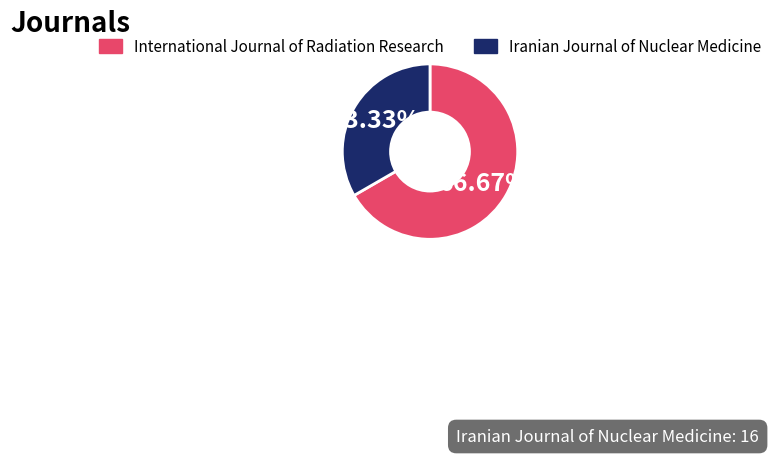

The Iranian Journal of Nuclear Medicine slice represents 40% of the pie. True or false?

False